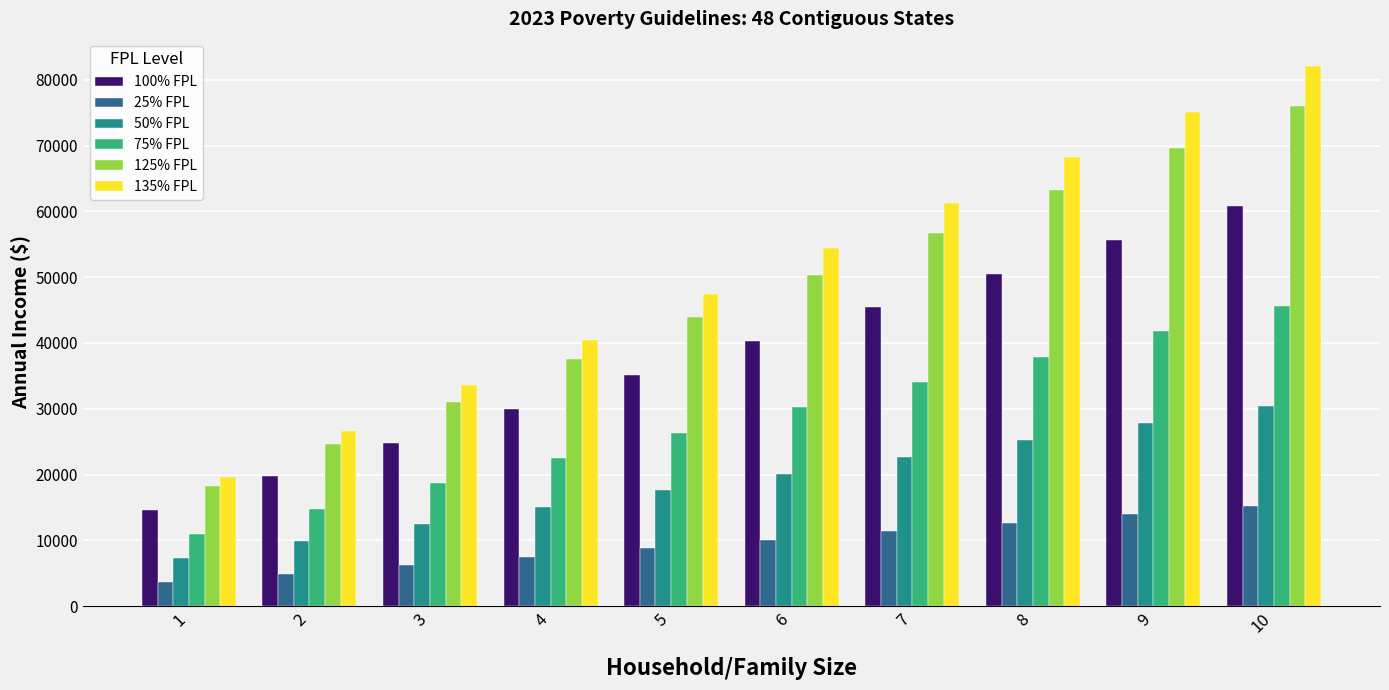

Which category has the lowest value in the 135% FPL series?

1